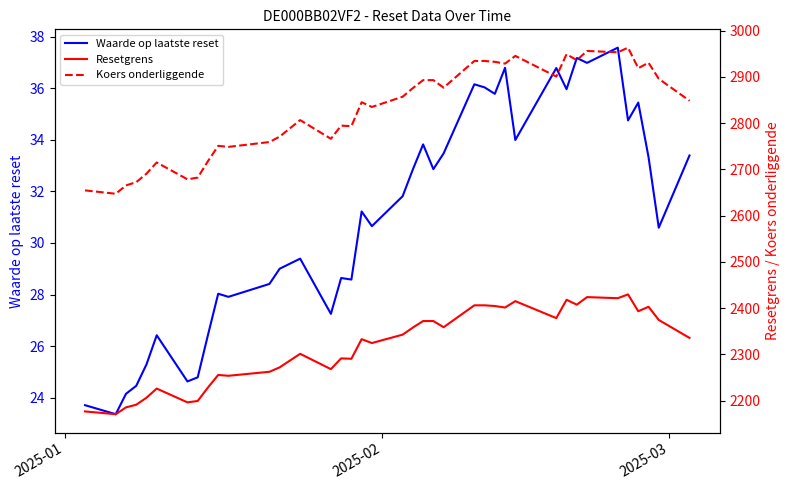

True or false: Koers onderliggende has more than 1 points higher than both neighbors.

True